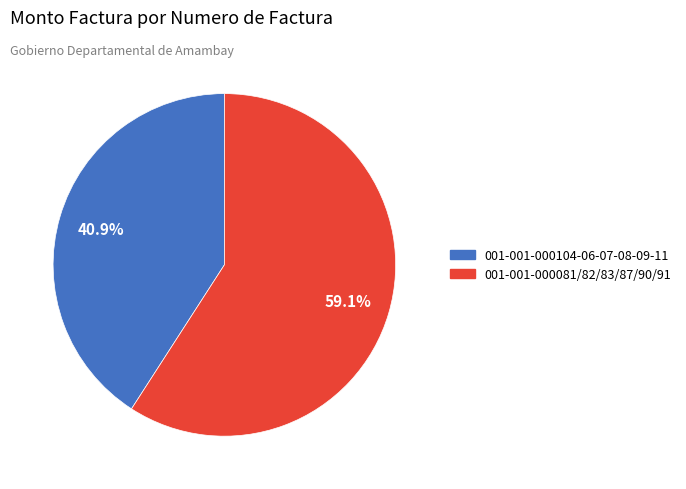

The 001-001-000104-06-07-08-09-11 slice represents 53% of the pie. True or false?

False